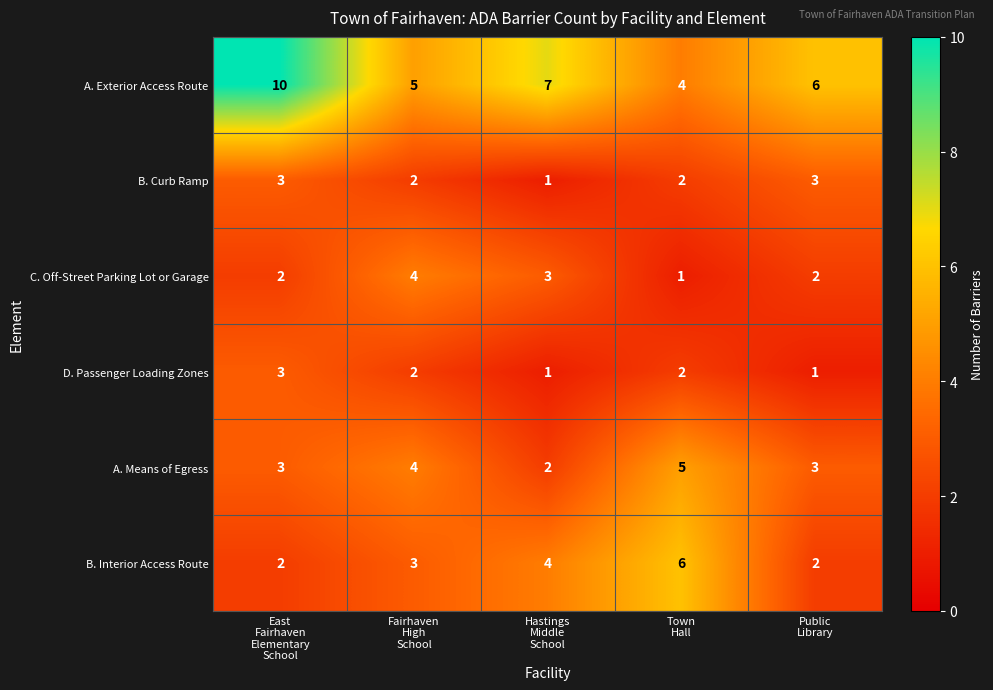

What is the maximum value shown in the chart?

10